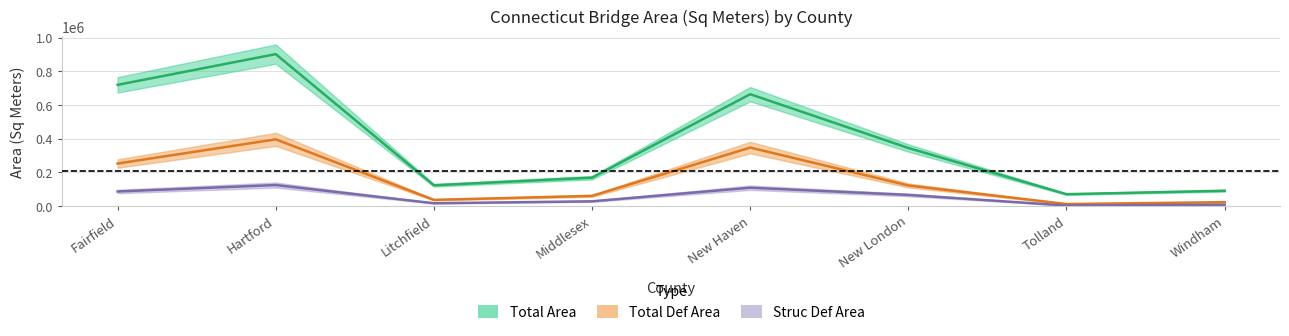

Reading right to left, list all the values displayed in this chart.

Total Area: 89684.5	69100.0	343933.8	663721.3	167359.6	122134.3	901890.2	719262.1
Struc Def Area: 6698.2	1734.3	64891.7	107774.3	26853.4	15328.0	123568.2	85372.0
Func Obs Area: 21844.7	10636.3	121041.2	346305.1	59188.2	35353.8	395190.7	251463.9